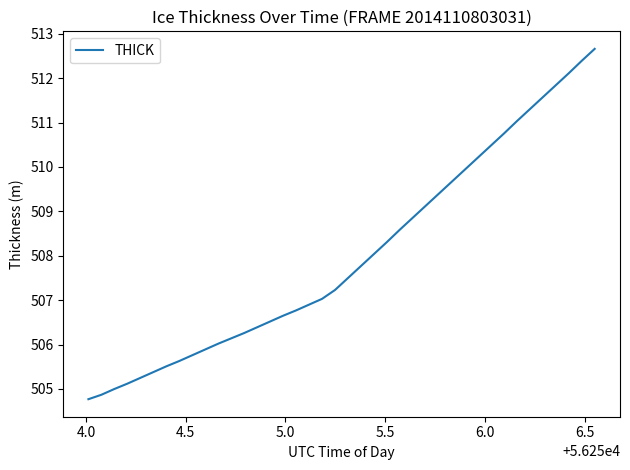

What is the difference between the maximum and minimum values?

7.9